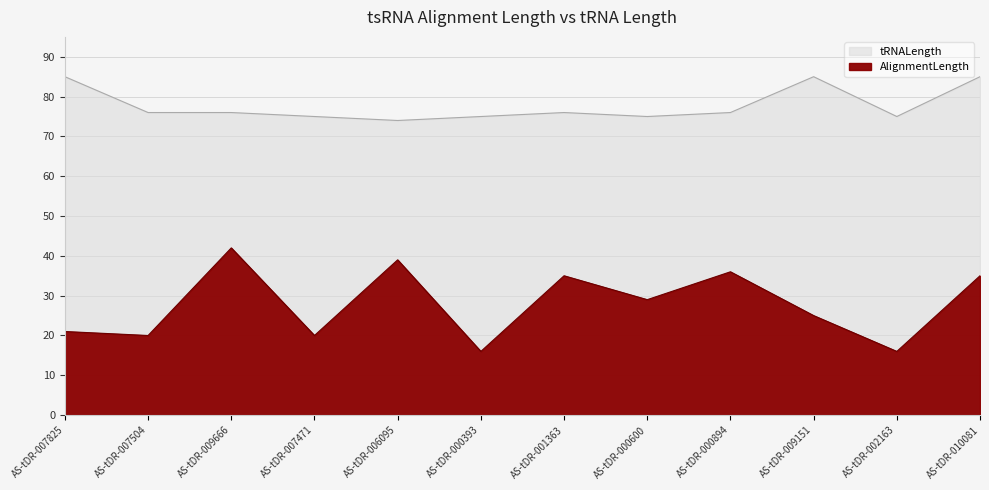

Where is the first local maximum for tRNALength?

AS-tDR-001363